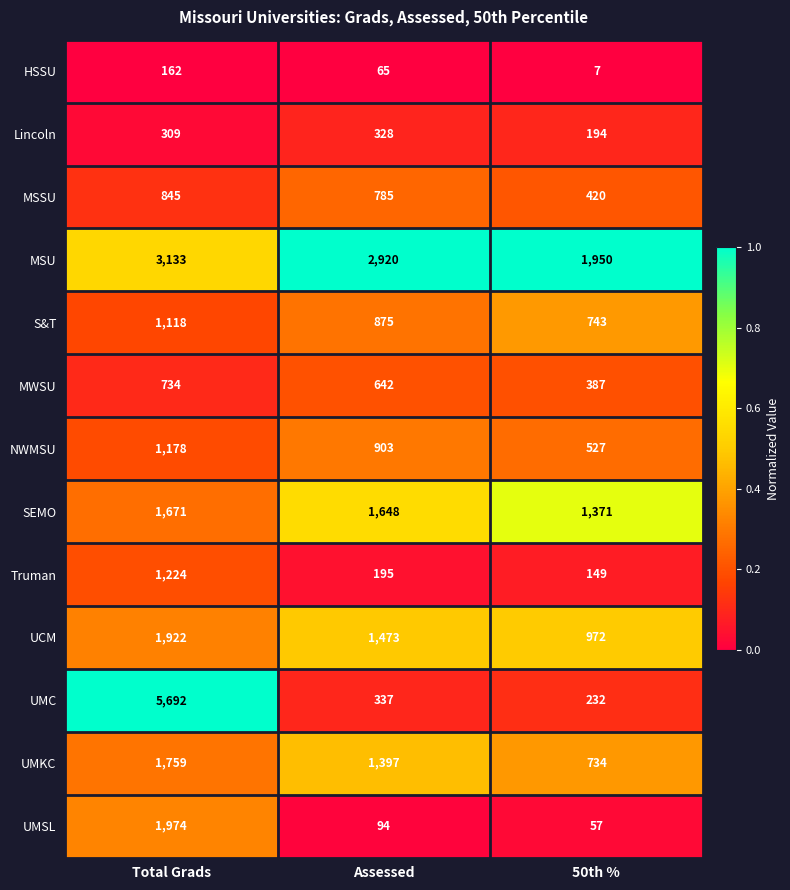

Which series has the largest range (max minus min)?

UMC